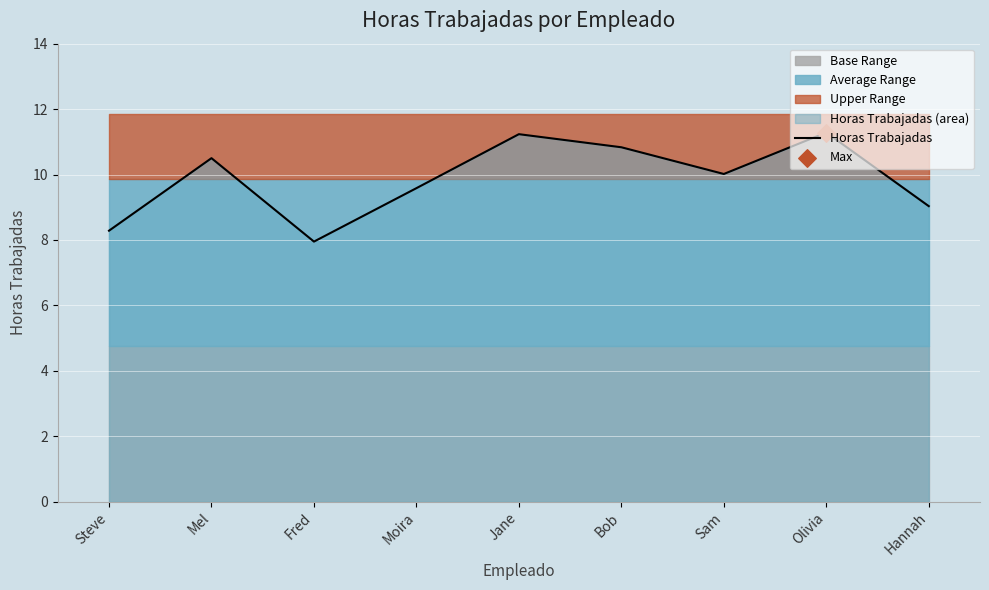

What is the ratio of the value at Bob to the value at Olivia?

1.0